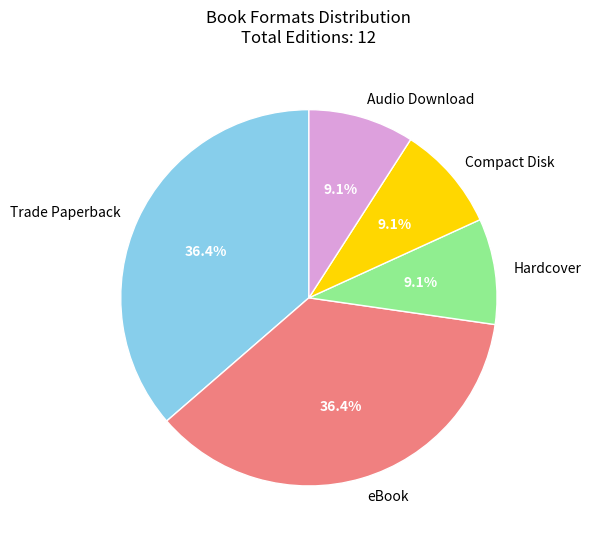

Is there any slice that represents more than half of the pie?

No